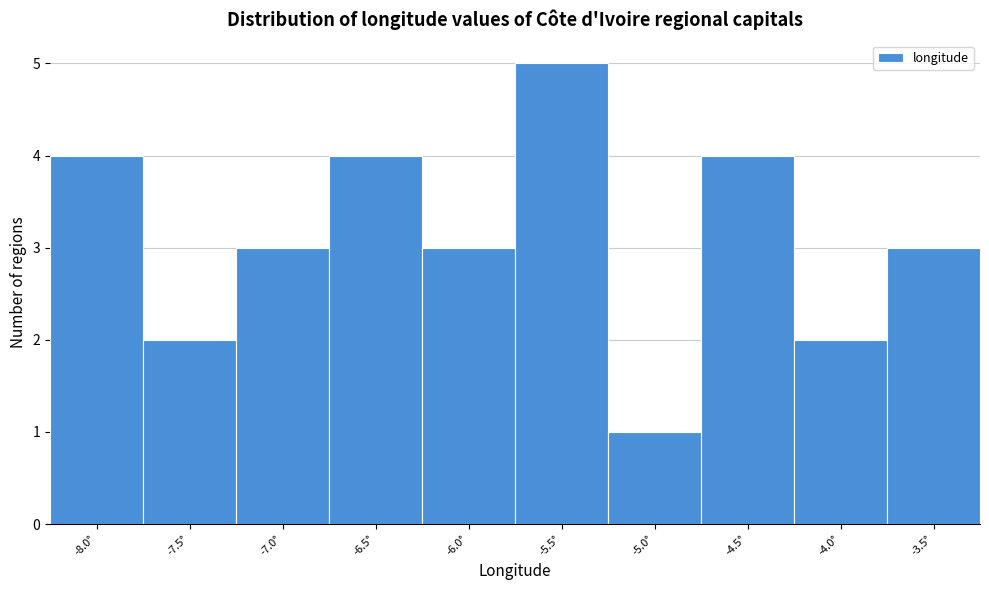

Reading right to left, list all the values displayed in this chart.

3	2	4	1	5	3	4	3	2	4